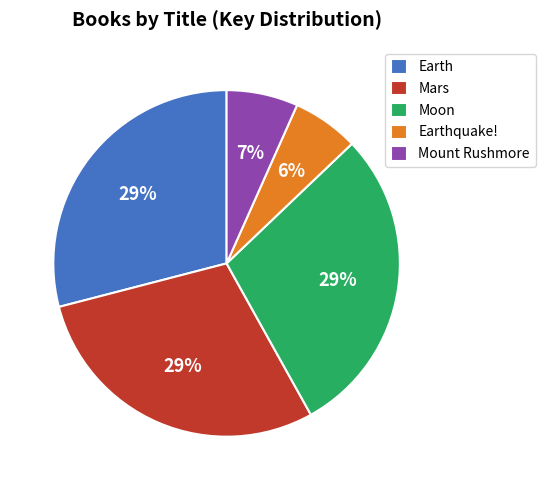

Does Moon account for over 50% of the chart?

No